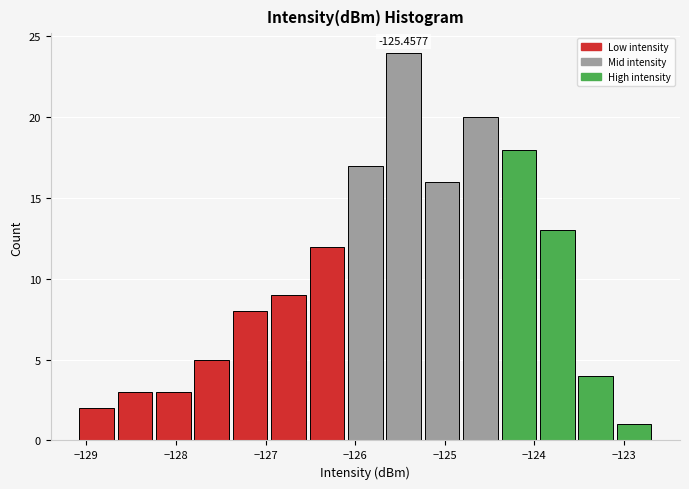

Which range on the x-axis has the tallest bar?

-125.7 to -125.2